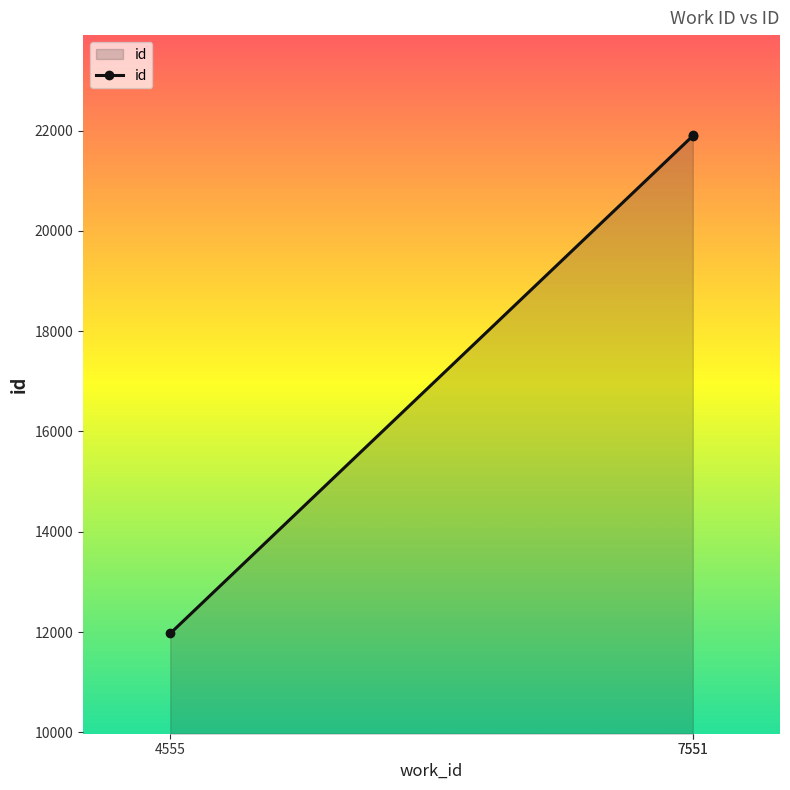

How many lines are shown in the chart?

1